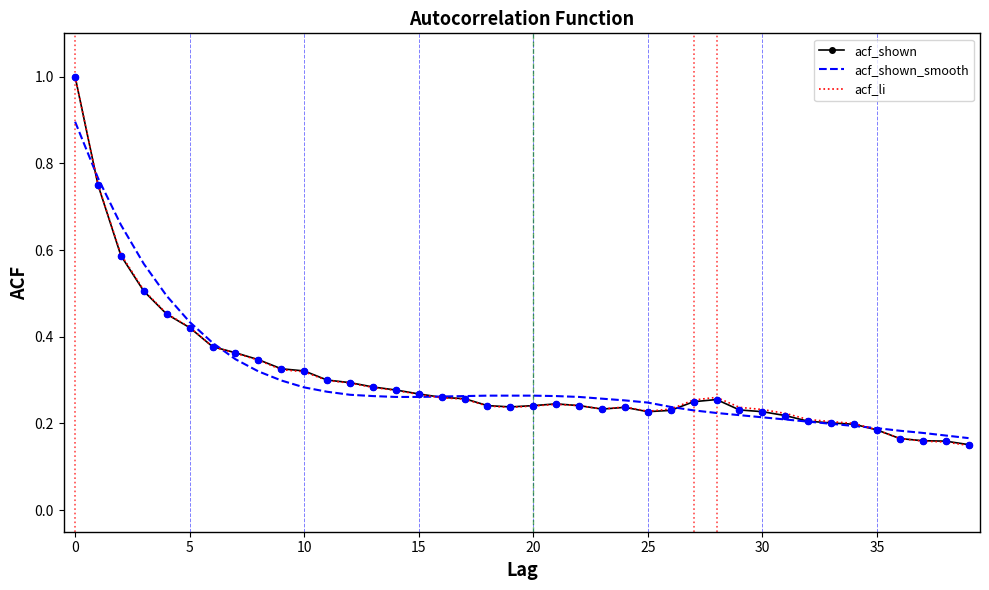

What is the highest value of the acf_li series?

1.0